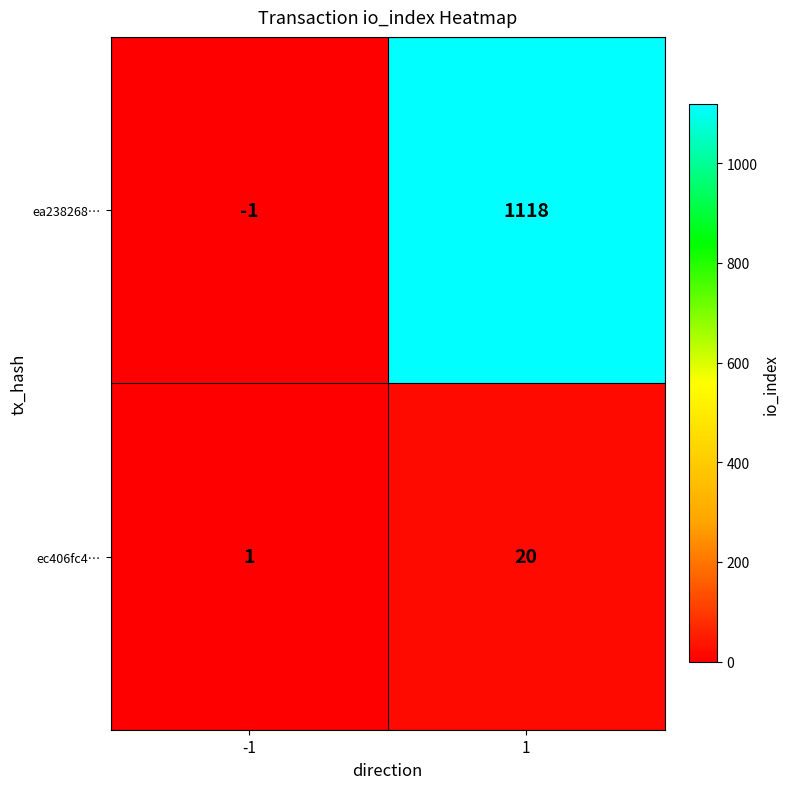

What is the maximum value for ec406fc4…?

20